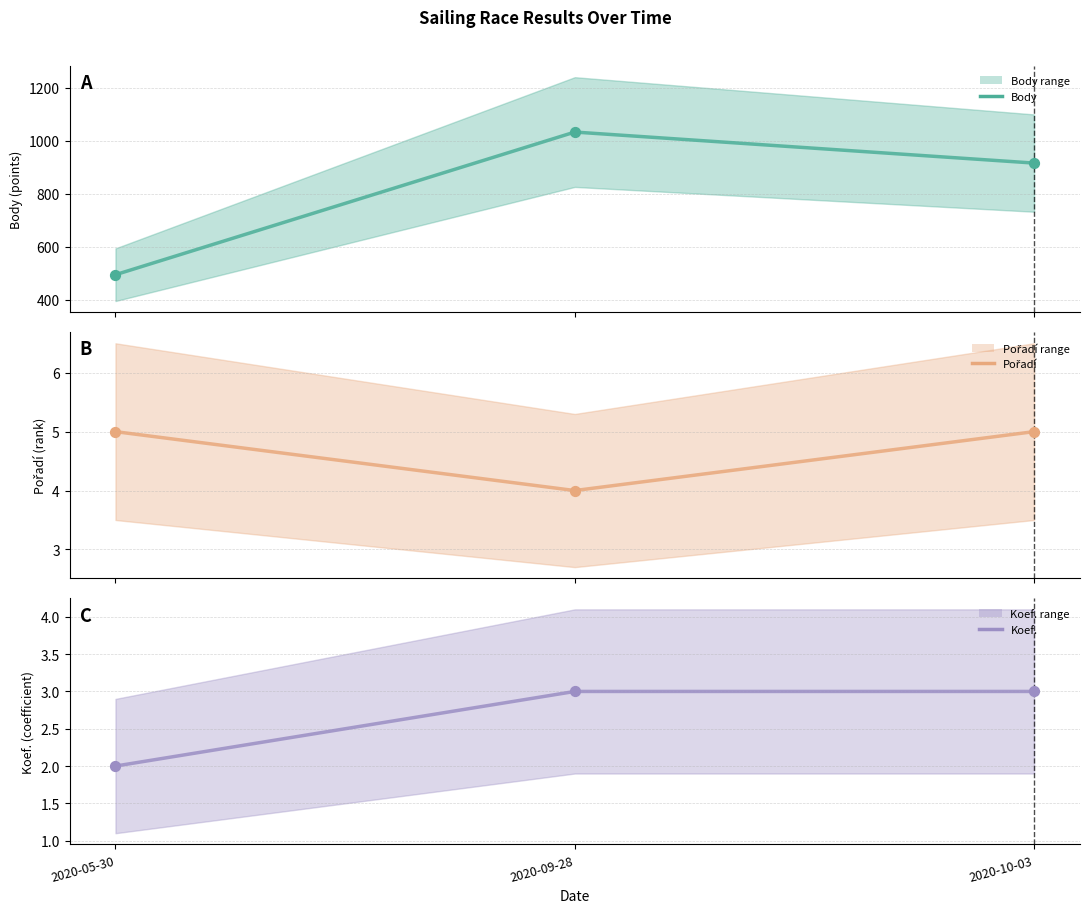

Which series has the largest total across all categories?

Body